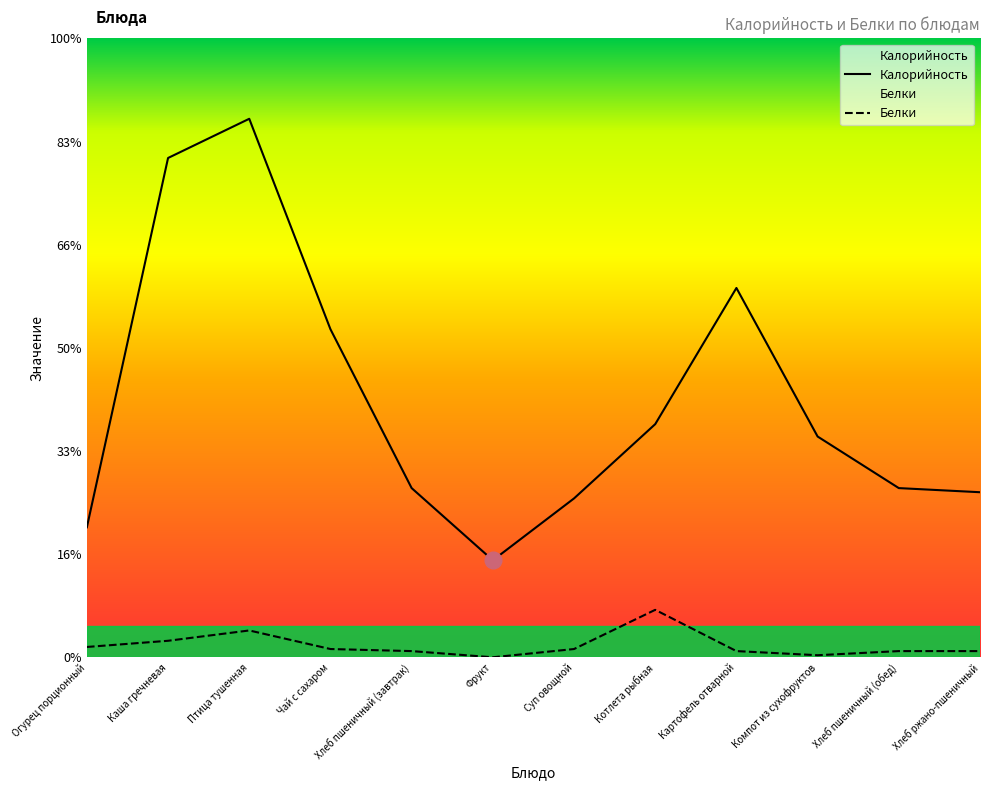

The Калорийность series shows 117 at Хлеб пшеничный (обед). True or false?

False